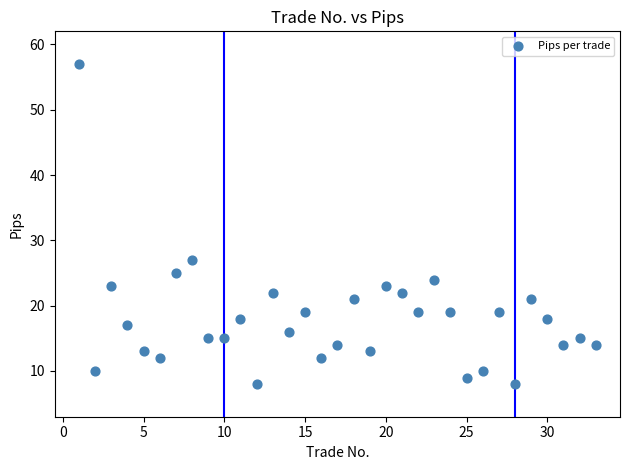

What Y value in the scatter plot is closest to 32?

27